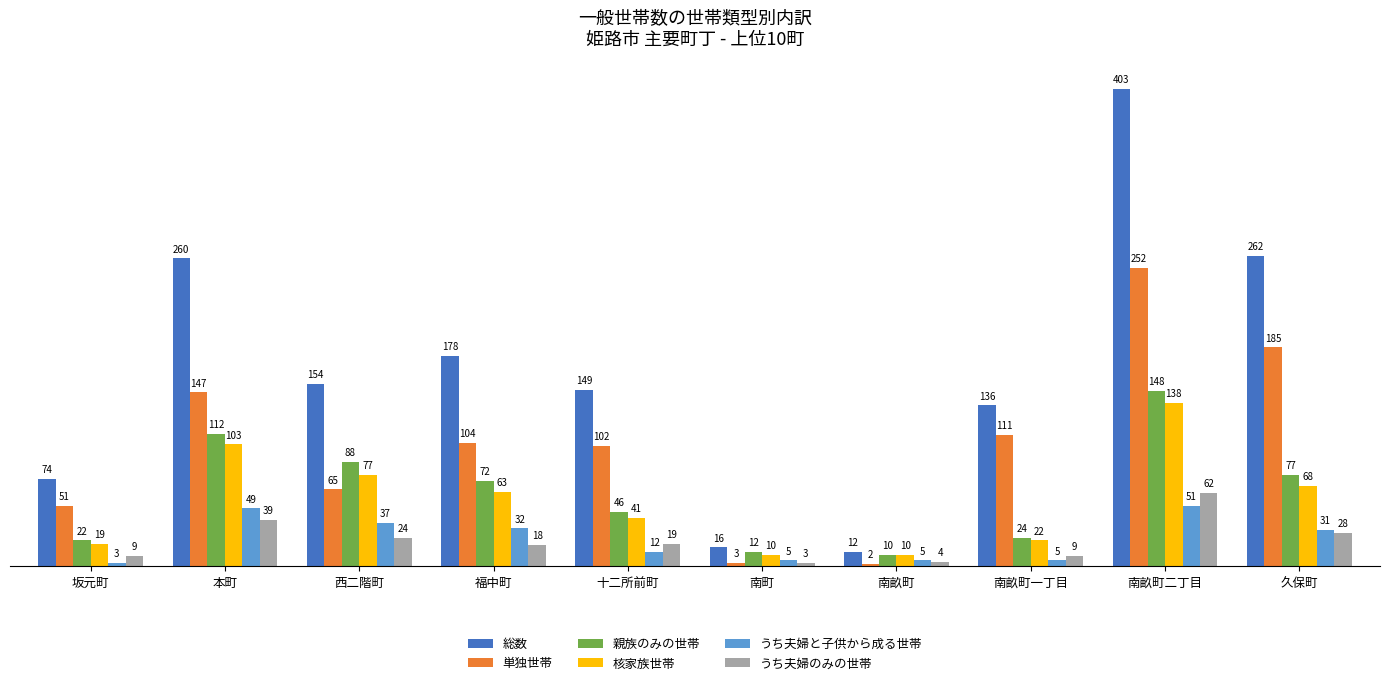

What is the total value across all series at 久保町?

651